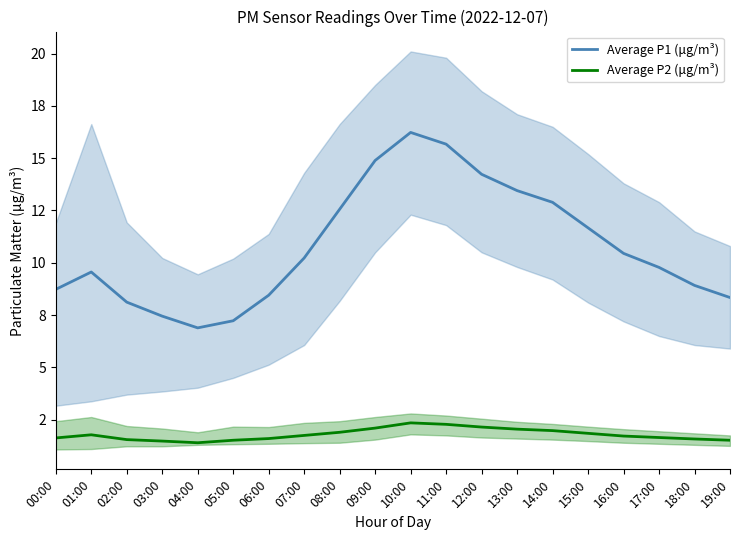

True or false: Average P2 (μg/m³) has a value of 2.4 at 10:00.

True